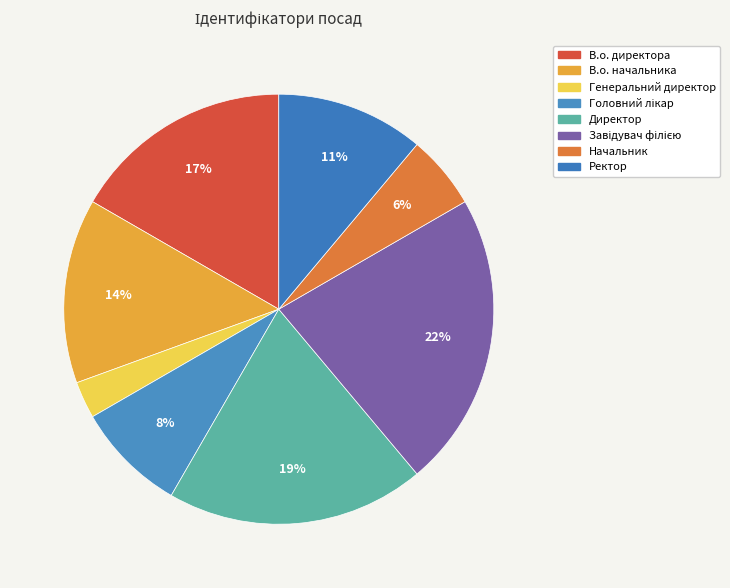

How many segments does this pie chart have?

8